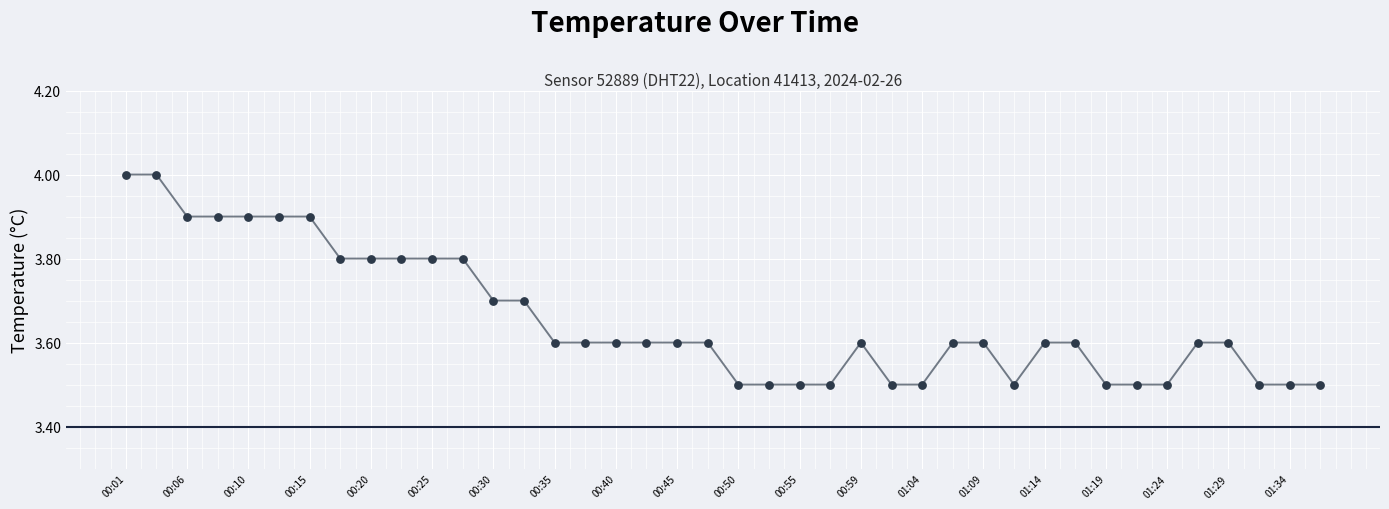

What is the difference between the maximum and minimum values?

0.5